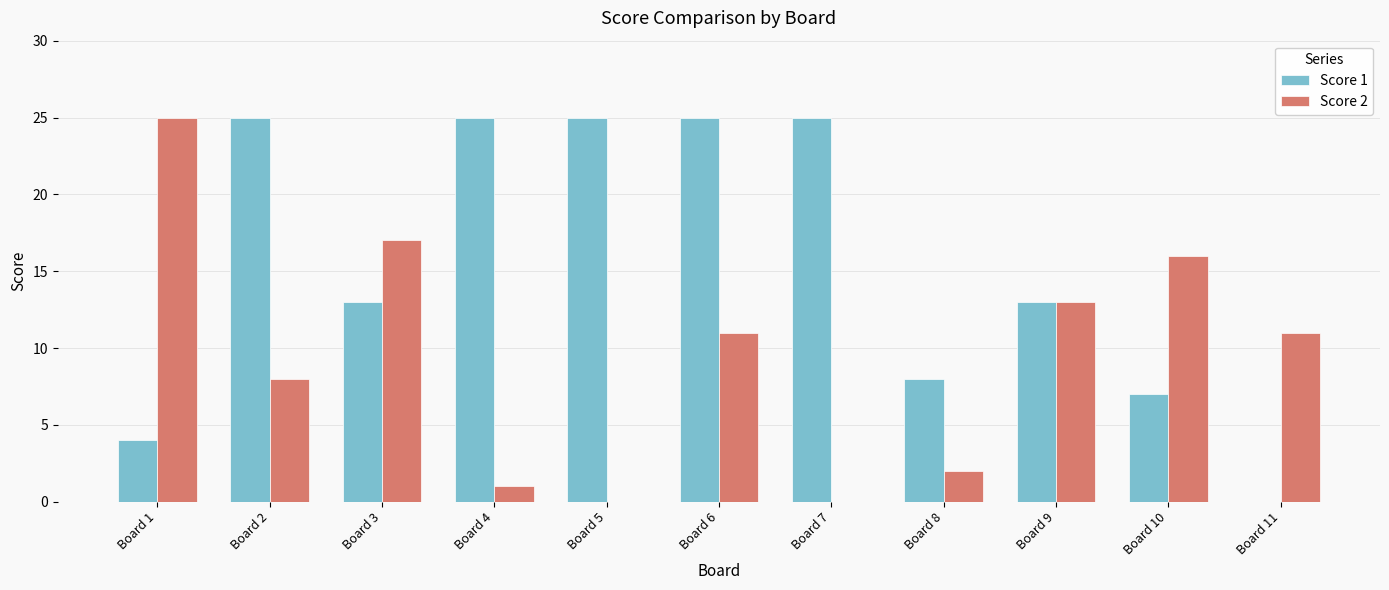

Reading left to right, what are all the values shown in this chart?

Score 1: Board 1=4	Board 2=25	Board 3=13	Board 4=25	Board 5=25	Board 6=25	Board 7=25	Board 8=8	Board 9=13	Board 10=7	Board 11=0
Score 2: Board 1=25	Board 2=8	Board 3=17	Board 4=1	Board 5=0	Board 6=11	Board 7=0	Board 8=2	Board 9=13	Board 10=16	Board 11=11